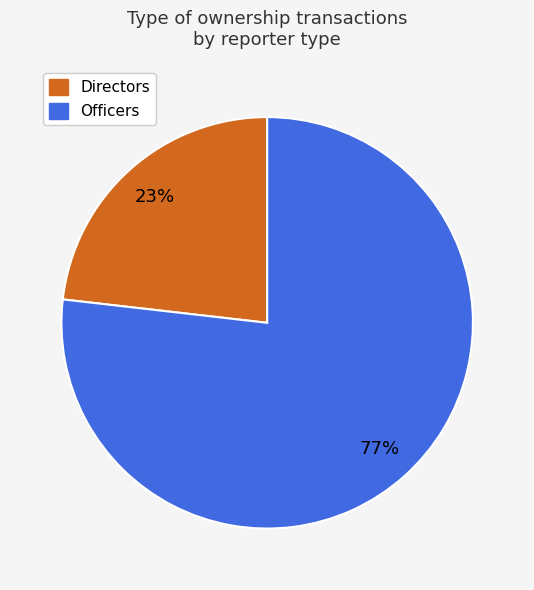

To the nearest percent, what is the difference between the largest and smallest slice percentages?

54%